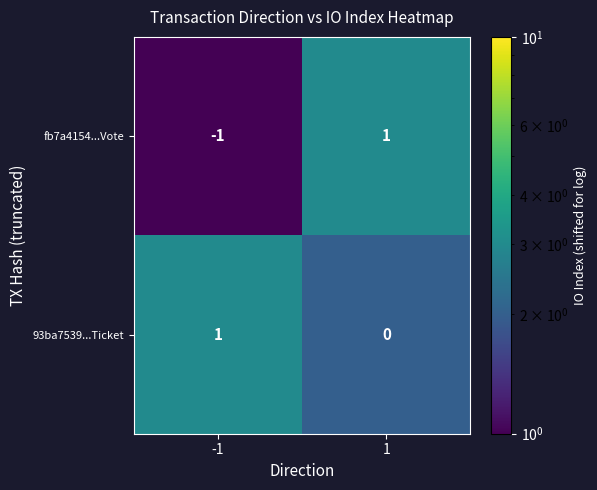

Between -1 and 1, which series saw the biggest shift?

fb7a4154...Vote